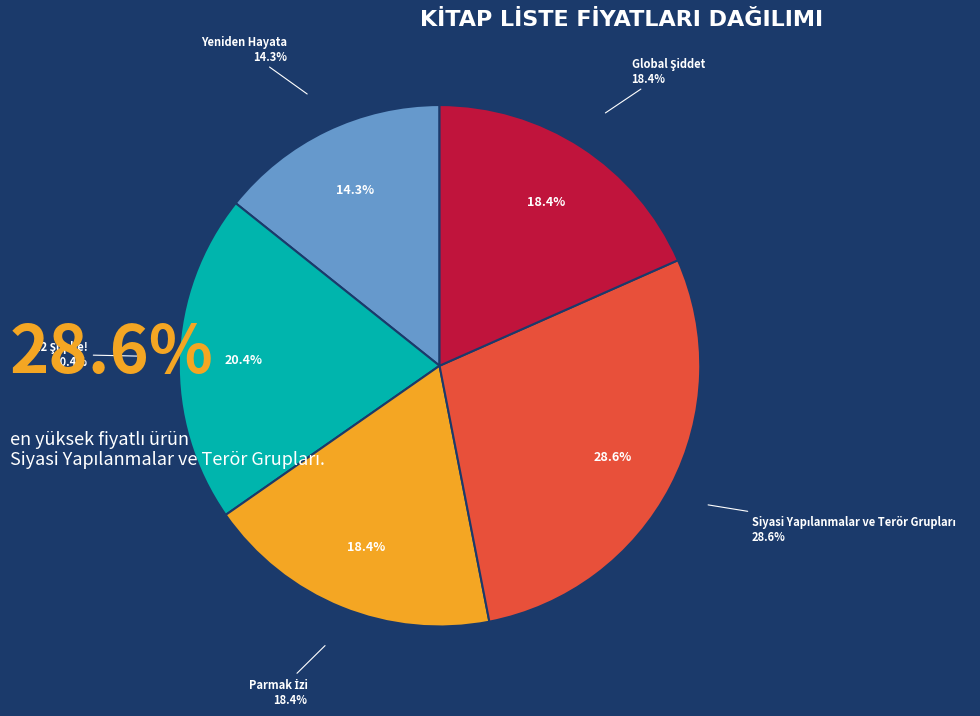

To the nearest percent, what is the average slice percentage?

20%